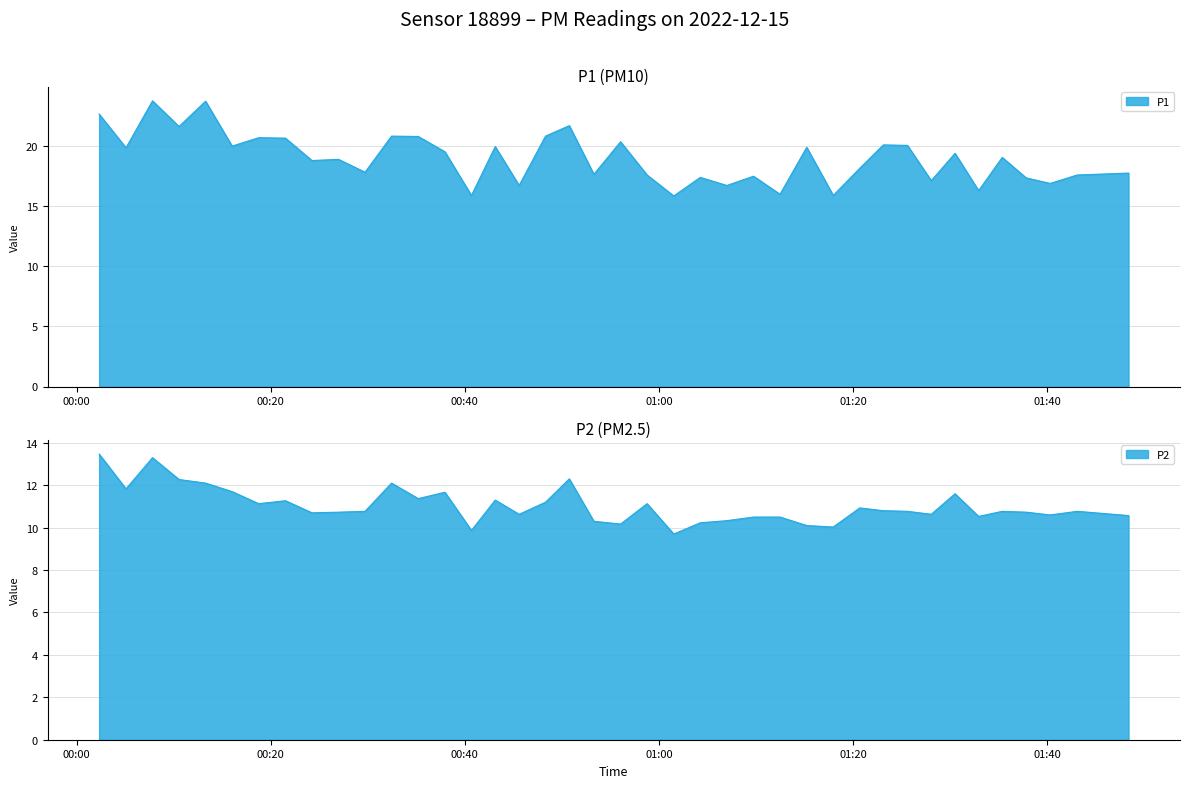

Reading left to right, list all the values displayed in this chart.

P1: 2022-12-15T00:02:19=22.6	2022-12-15T00:05:05=19.8	2022-12-15T00:07:49=23.7	2022-12-15T00:10:33=21.6	2022-12-15T00:13:17=23.7	2022-12-15T00:16:01=20.0	2022-12-15T00:18:46=20.7	2022-12-15T00:21:31=20.6	2022-12-15T00:24:15=18.8	2022-12-15T00:26:59=18.9	2022-12-15T00:29:43=17.8	2022-12-15T00:32:27=20.8	2022-12-15T00:35:12=20.8	2022-12-15T00:37:57=19.5	2022-12-15T00:40:41=15.9	2022-12-15T00:43:08=19.9	2022-12-15T00:45:36=16.7	2022-12-15T00:48:19=20.8	2022-12-15T00:50:46=21.7	2022-12-15T00:53:18=17.6	2022-12-15T00:56:03=20.3	2022-12-15T00:58:47=17.6	2022-12-15T01:01:32=15.8	2022-12-15T01:04:16=17.4	2022-12-15T01:07:00=16.7	2022-12-15T01:09:45=17.5	2022-12-15T01:12:29=16.0	2022-12-15T01:15:14=19.9	2022-12-15T01:17:58=15.9	2022-12-15T01:20:42=18.1	2022-12-15T01:23:08=20.1	2022-12-15T01:25:37=20.0	2022-12-15T01:28:04=17.1	2022-12-15T01:30:31=19.4	2022-12-15T01:32:57=16.3	2022-12-15T01:35:23=19.0	2022-12-15T01:37:51=17.3	2022-12-15T01:40:19=16.9	2022-12-15T01:43:07=17.6	2022-12-15T01:48:24=17.7
P2: 2022-12-15T00:02:19=13.5	2022-12-15T00:05:05=11.8	2022-12-15T00:07:49=13.3	2022-12-15T00:10:33=12.3	2022-12-15T00:13:17=12.1	2022-12-15T00:16:01=11.7	2022-12-15T00:18:46=11.1	2022-12-15T00:21:31=11.3	2022-12-15T00:24:15=10.7	2022-12-15T00:26:59=10.7	2022-12-15T00:29:43=10.8	2022-12-15T00:32:27=12.1	2022-12-15T00:35:12=11.4	2022-12-15T00:37:57=11.7	2022-12-15T00:40:41=9.9	2022-12-15T00:43:08=11.3	2022-12-15T00:45:36=10.6	2022-12-15T00:48:19=11.2	2022-12-15T00:50:46=12.3	2022-12-15T00:53:18=10.3	2022-12-15T00:56:03=10.2	2022-12-15T00:58:47=11.1	2022-12-15T01:01:32=9.7	2022-12-15T01:04:16=10.2	2022-12-15T01:07:00=10.3	2022-12-15T01:09:45=10.5	2022-12-15T01:12:29=10.5	2022-12-15T01:15:14=10.1	2022-12-15T01:17:58=10.0	2022-12-15T01:20:42=10.9	2022-12-15T01:23:08=10.8	2022-12-15T01:25:37=10.8	2022-12-15T01:28:04=10.6	2022-12-15T01:30:31=11.6	2022-12-15T01:32:57=10.5	2022-12-15T01:35:23=10.8	2022-12-15T01:37:51=10.7	2022-12-15T01:40:19=10.6	2022-12-15T01:43:07=10.8	2022-12-15T01:48:24=10.6